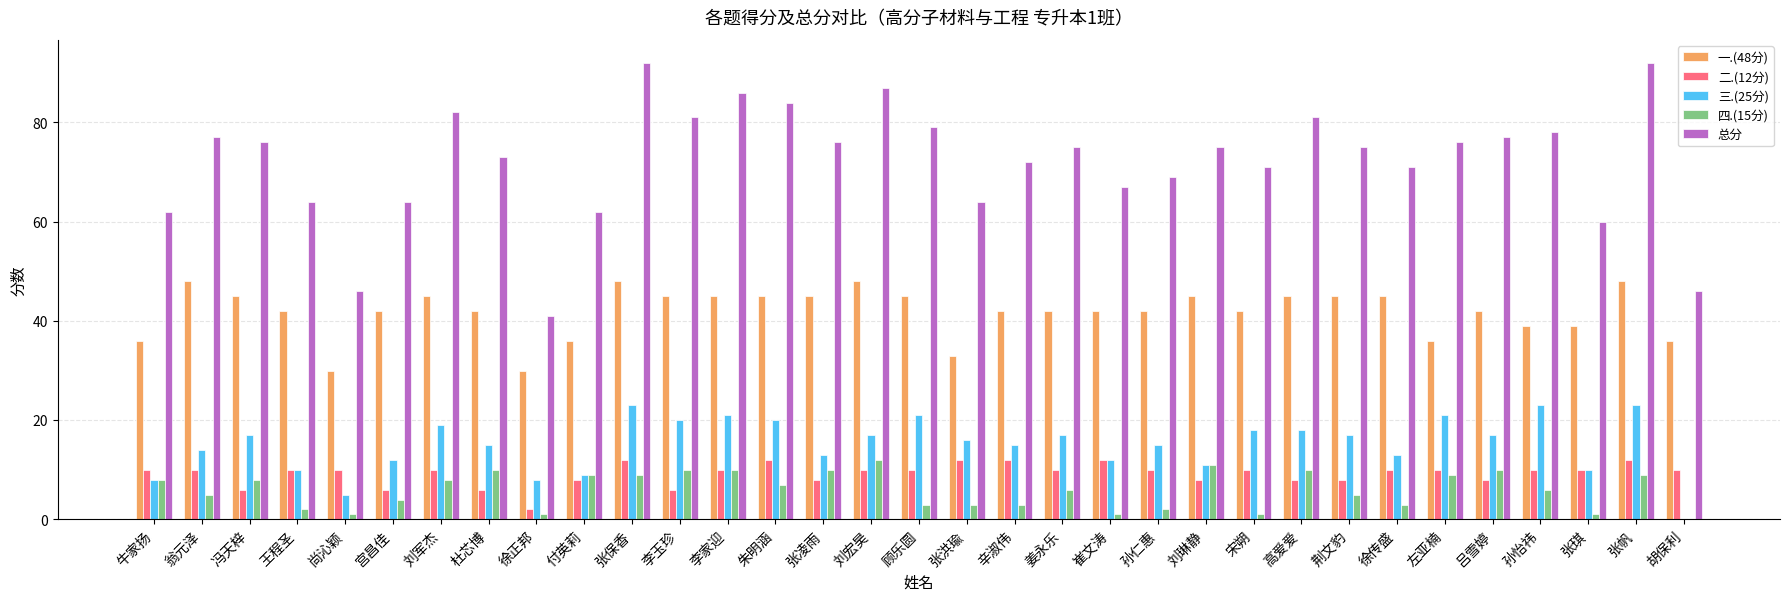

Is the value of 四.(15分) at 张琪 greater than the value of 一.(48分) at 李家迎?

No